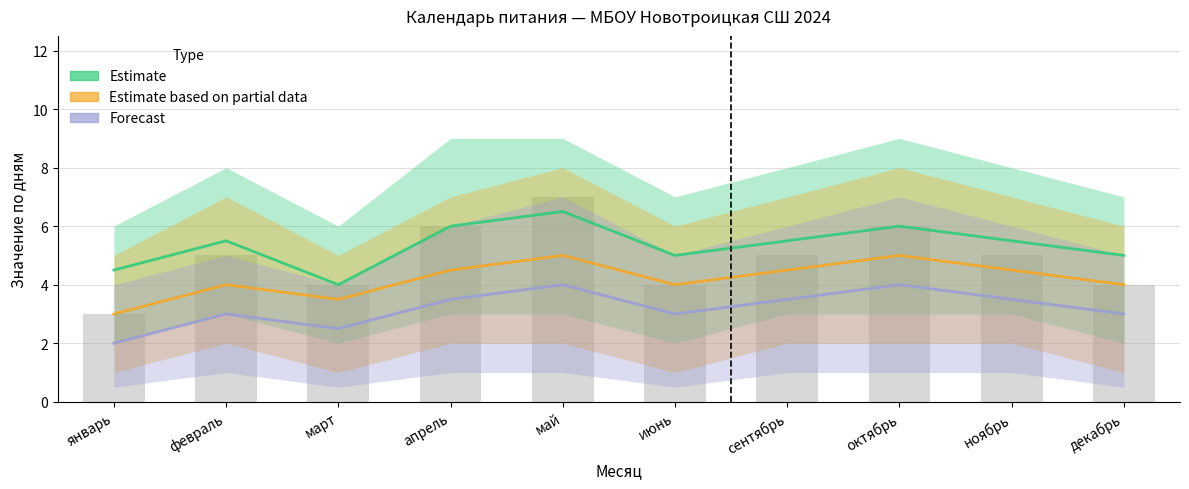

Which series has the largest total across all categories?

Estimate